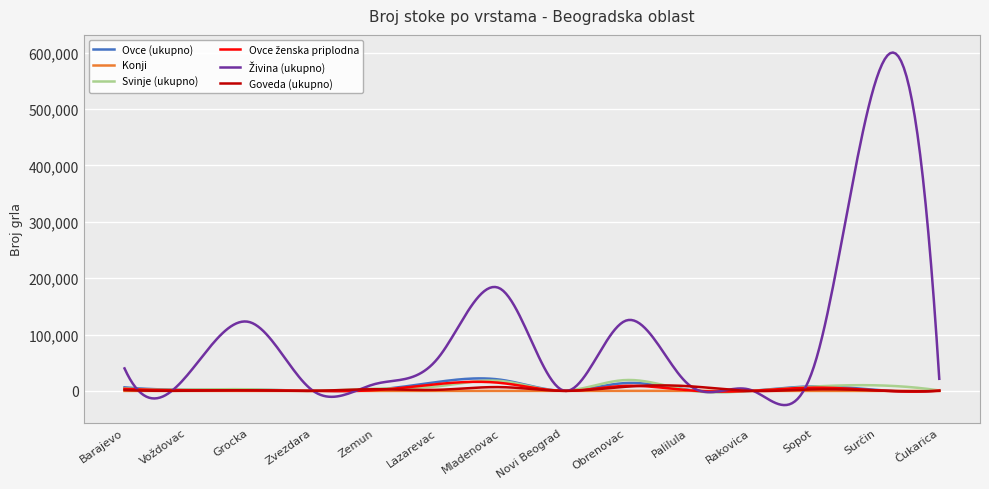

What is the maximum value shown in the chart?

600350.8